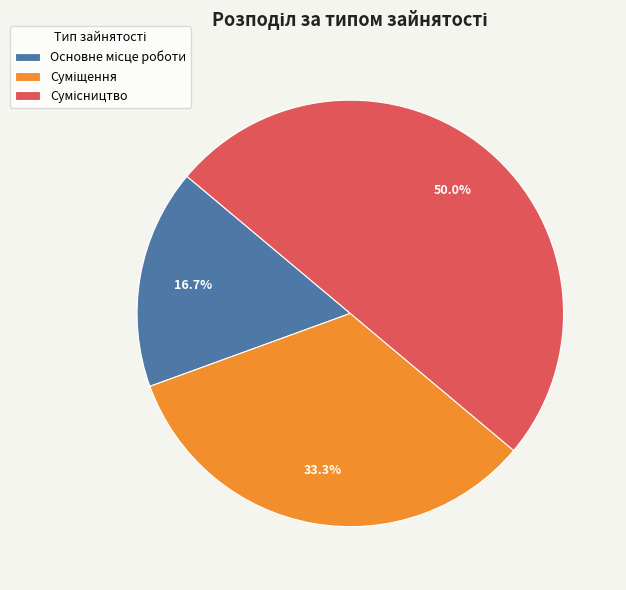

Which category has the smallest portion of the pie?

Основне місце роботи